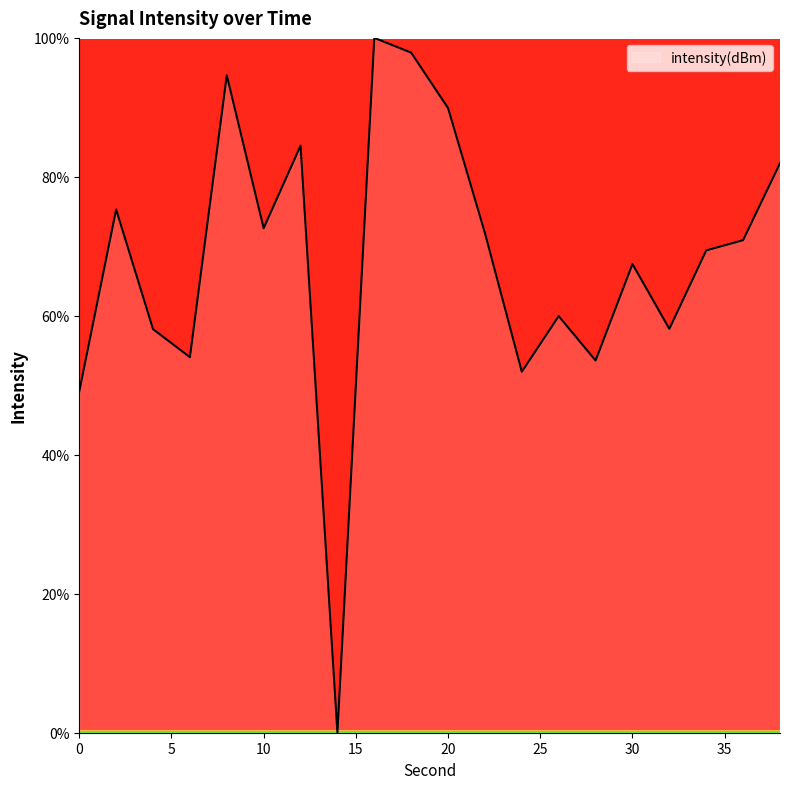

What is the difference between the maximum and minimum values?

100.0